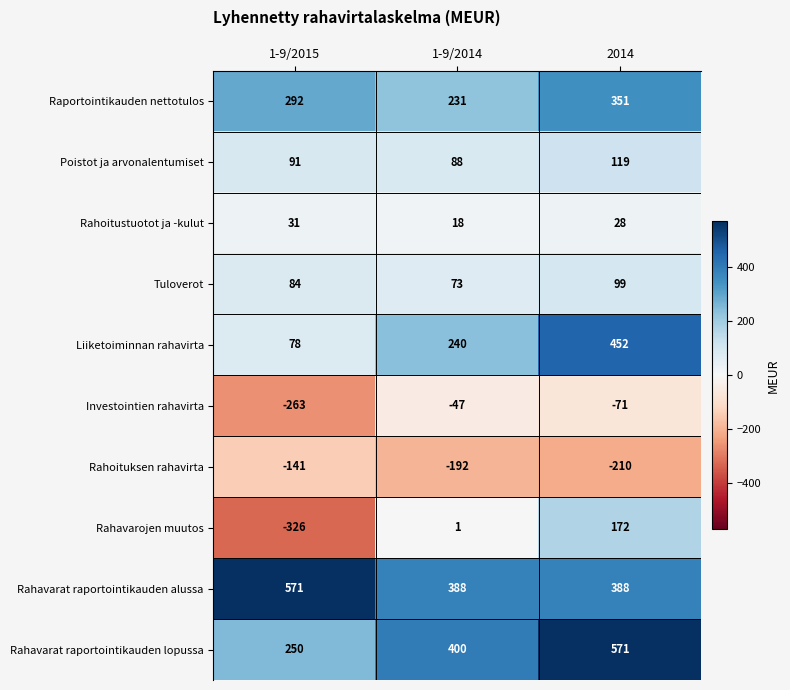

What is the maximum value shown in the chart?

571